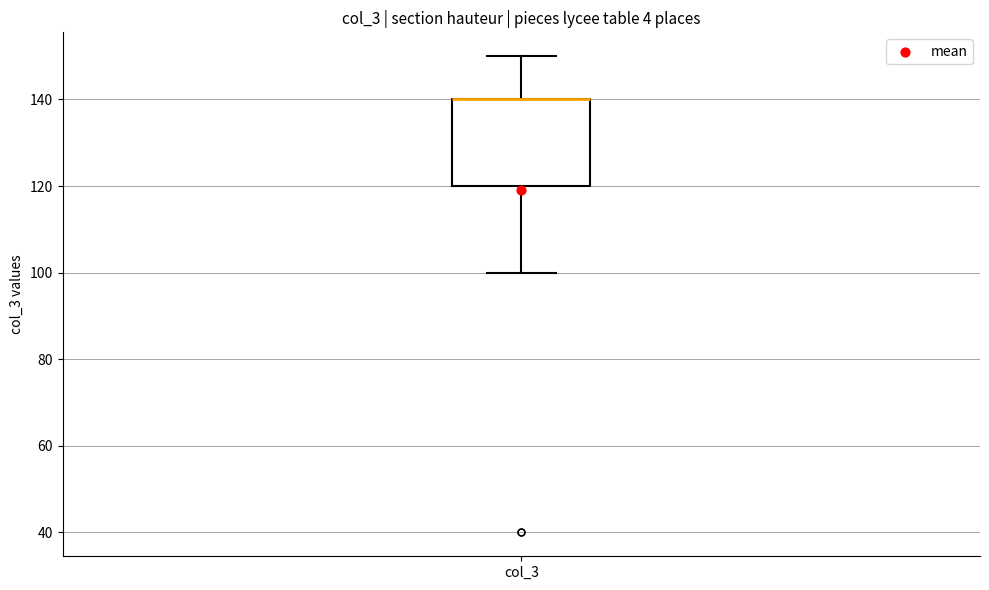

Read this box plot against the y-axis: the position of the median line, the range covered by the box, and the ends of both whiskers. The values are not printed on the chart, so give them approximately, as read against the axis.

median 140 (drawn on the box's upper edge), box 120 to 140, whiskers 100 to 150